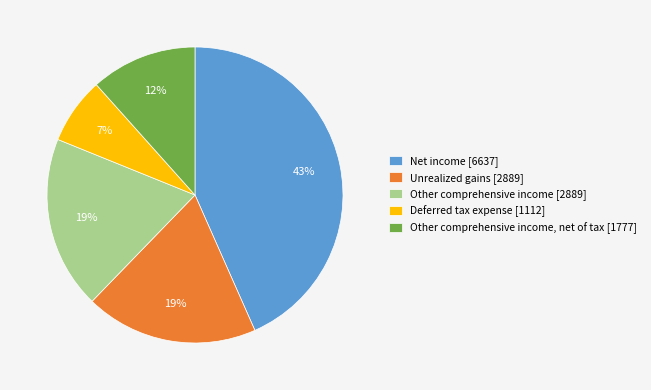

Is the sum of Unrealized gains [2889] and Net income [6637] greater than half?

Yes